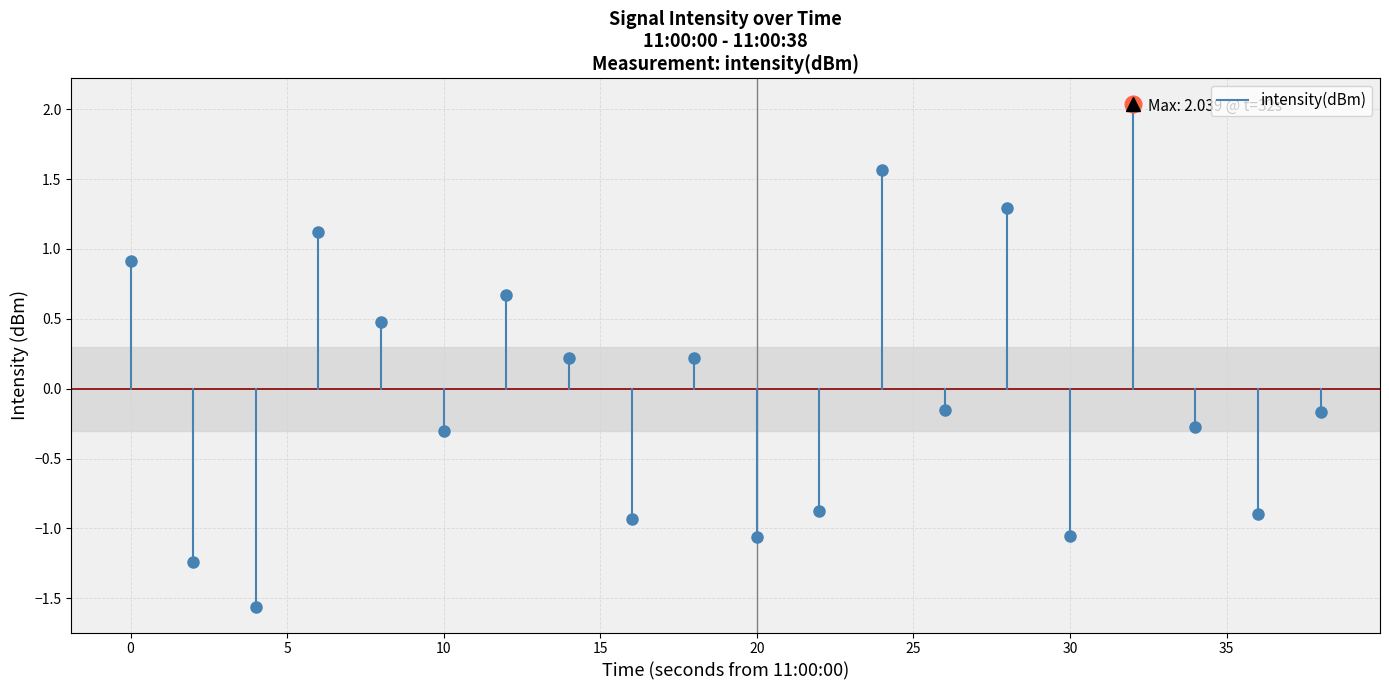

The chart shows a value of 1.5 at 0. True or false?

False